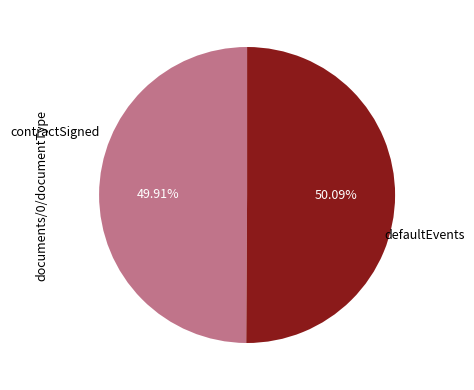

To the nearest percent, what is the average slice percentage?

50%